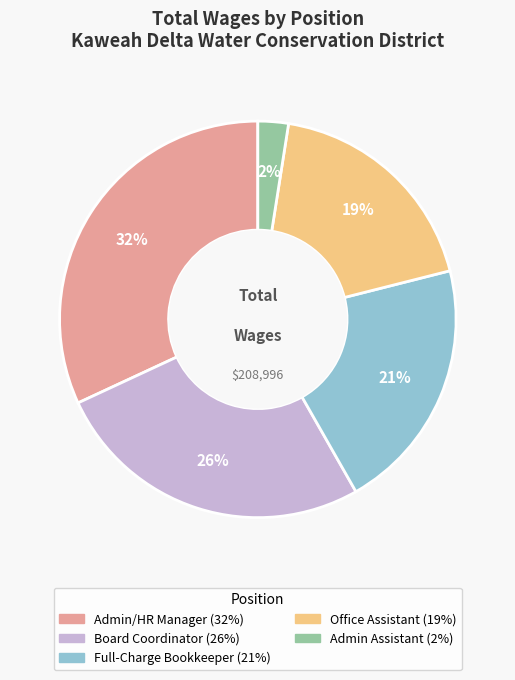

Is there a majority slice in this chart?

No